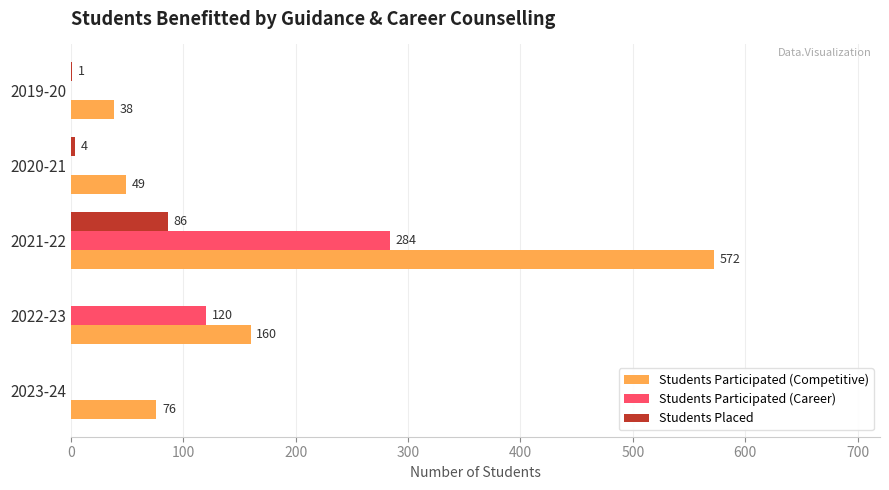

True or false: Students Participated (Career) has a value of 120 at 2022-23.

True